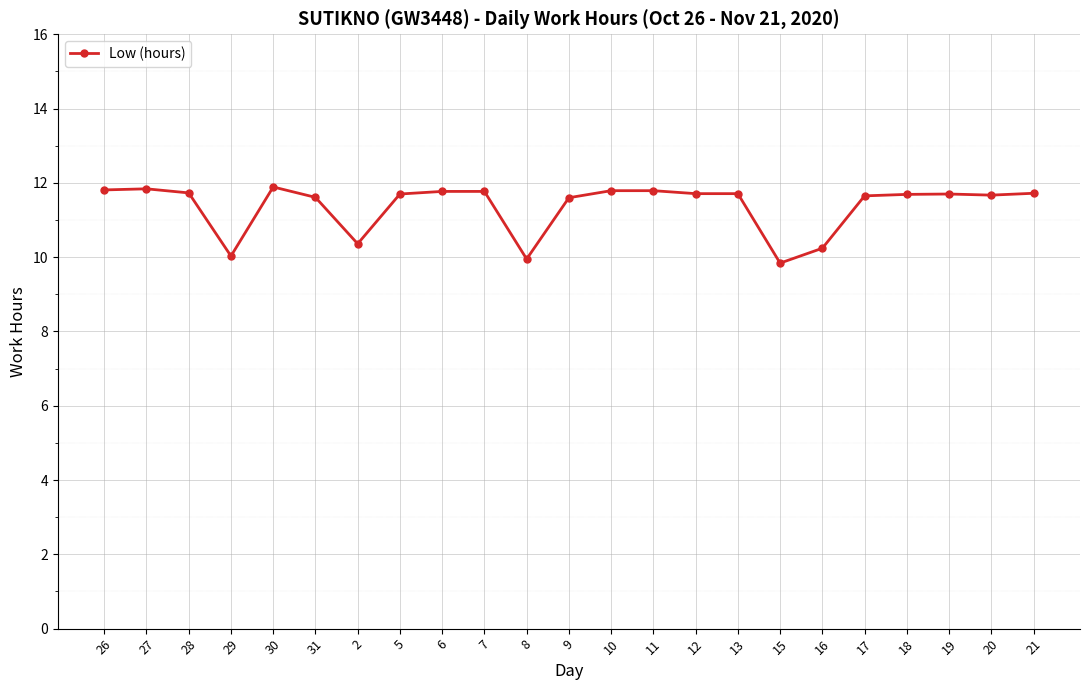

True or false: the data has more than 1 interior local peaks.

True